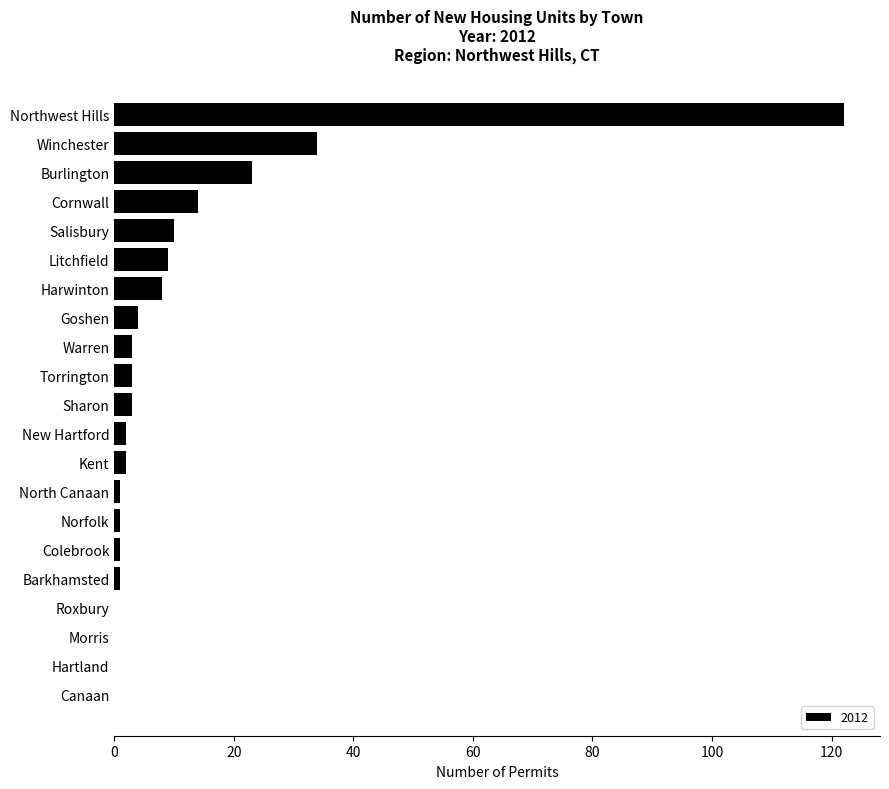

What is the greatest value displayed?

122